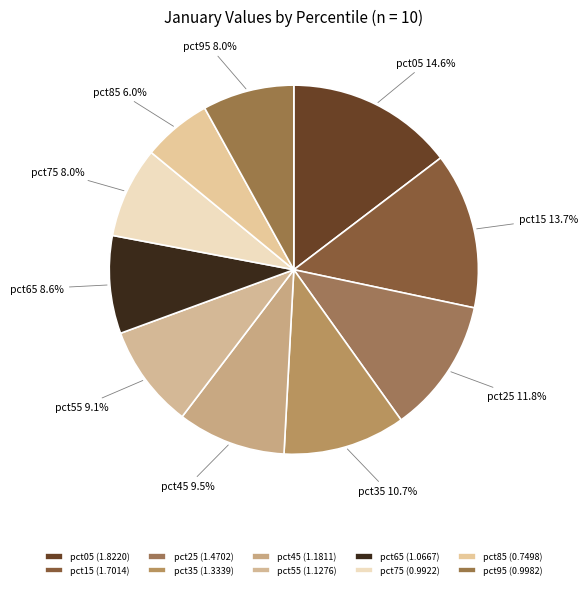

Count the number of slices in the pie.

10